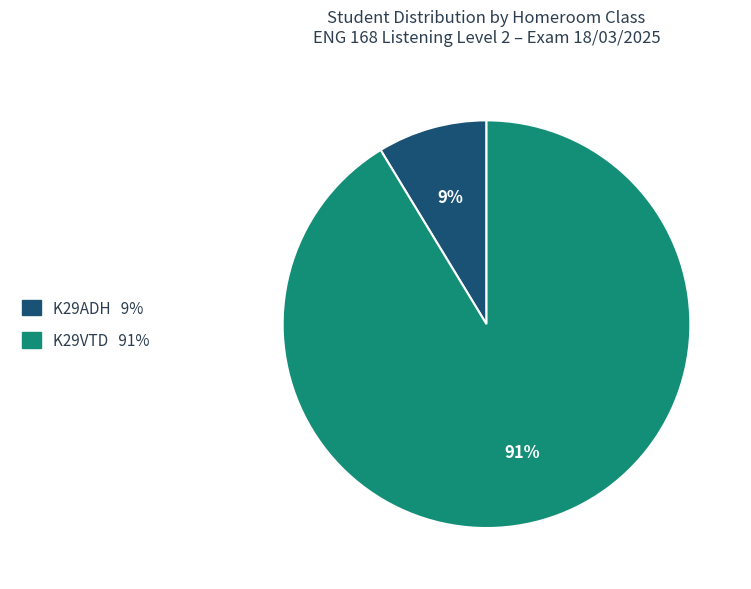

Rank the categories by value from highest to lowest.

K29VTD, K29ADH